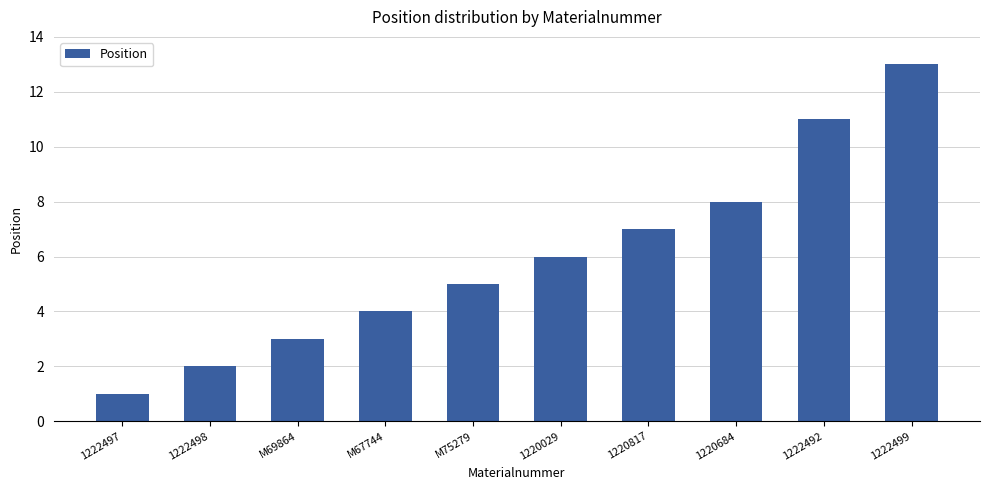

Which has a higher value, 1220029 or M67744?

1220029